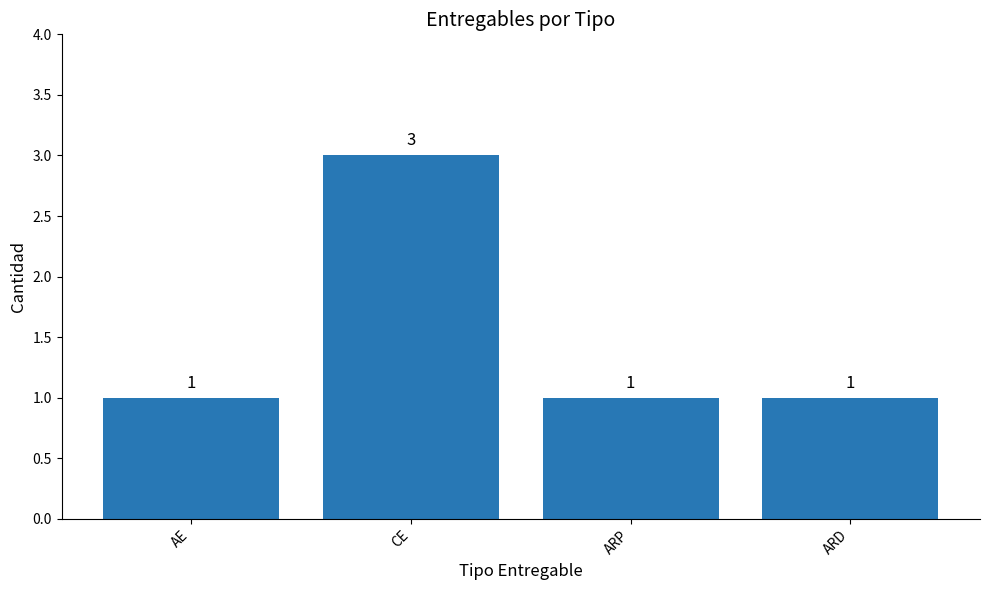

At which category does the chart reach its peak across all series?

CE